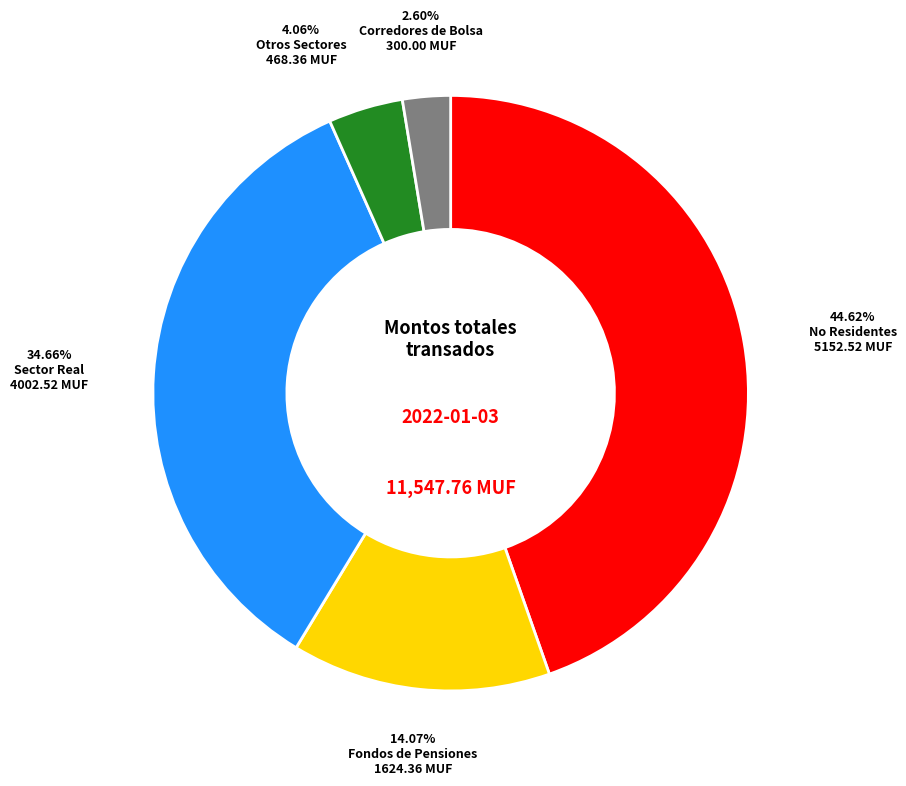

Does Sector Real account for over 50% of the chart?

No